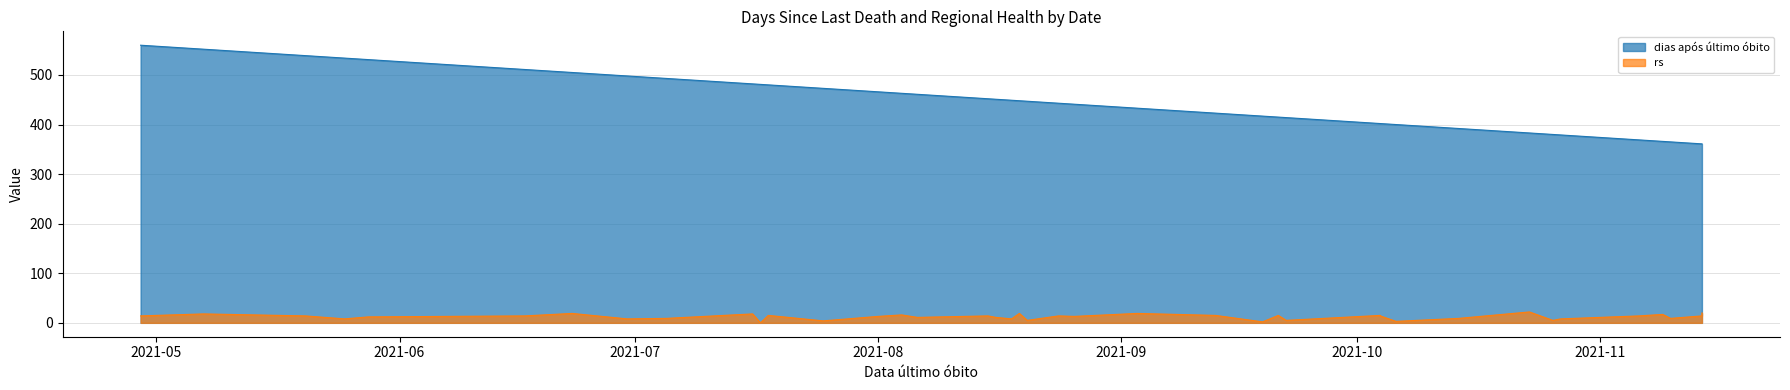

Which series has the largest total across all categories?

dias após último óbito